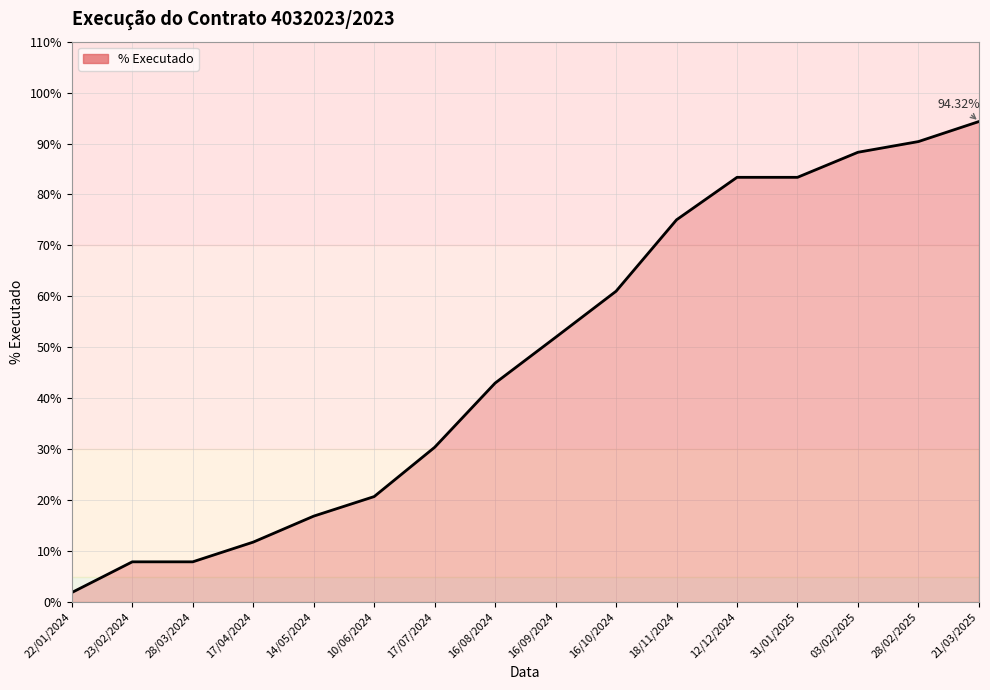

Reading left to right, list all the values displayed in this chart.

1.9	7.9	7.9	11.8	16.9	20.7	30.4	43.0	52.0	61.0	75.0	83.4	83.4	88.3	90.4	94.3